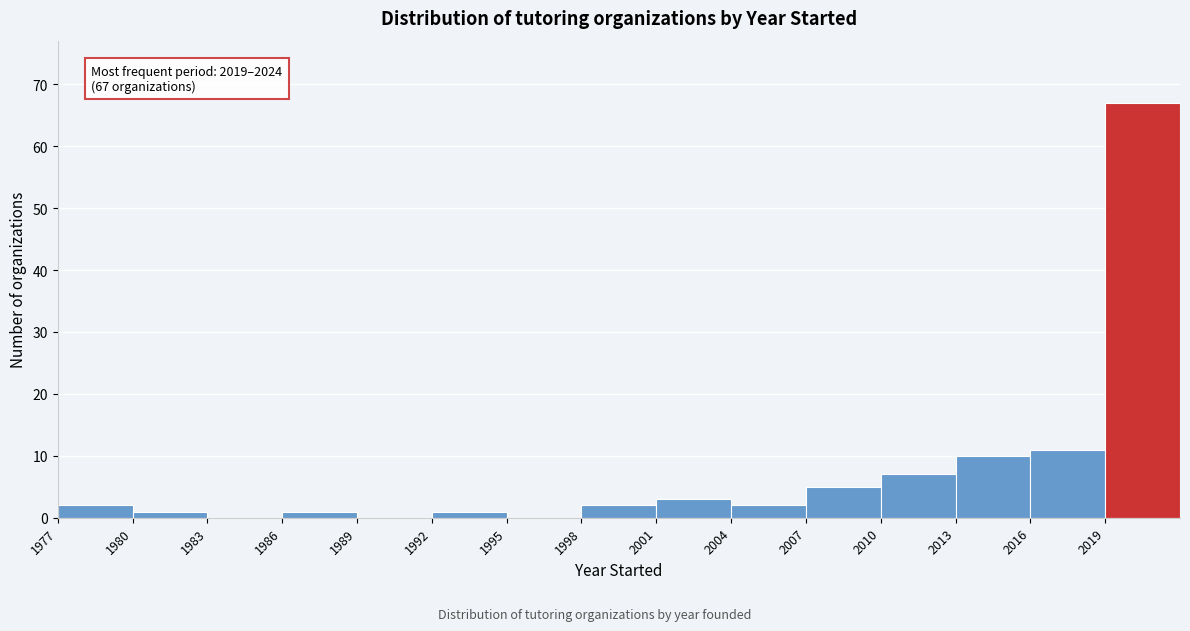

Over which range of the x-axis is the bar tallest?

2019 to 2022